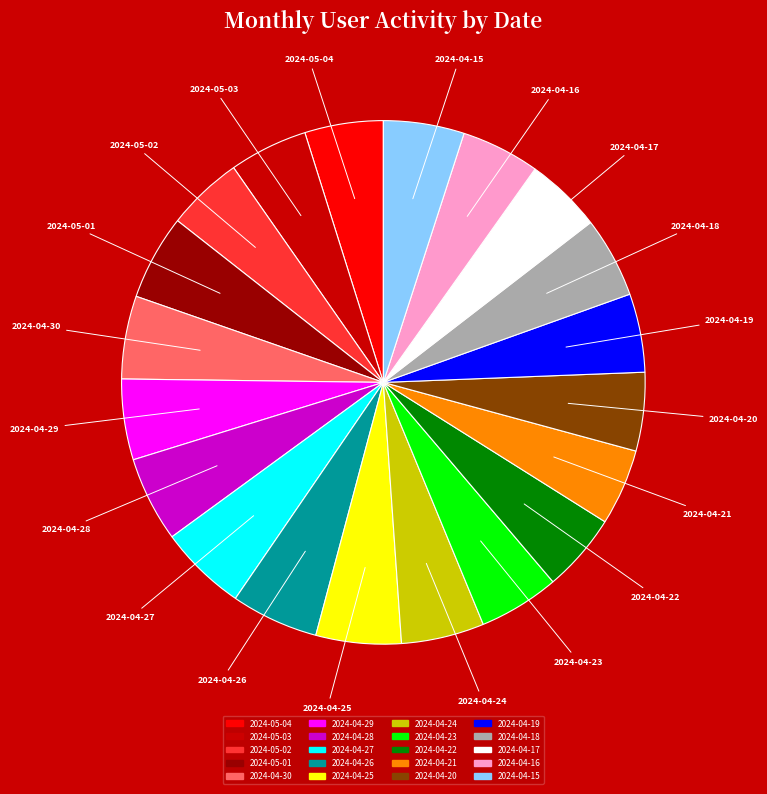

How many slices are in this pie chart?

20